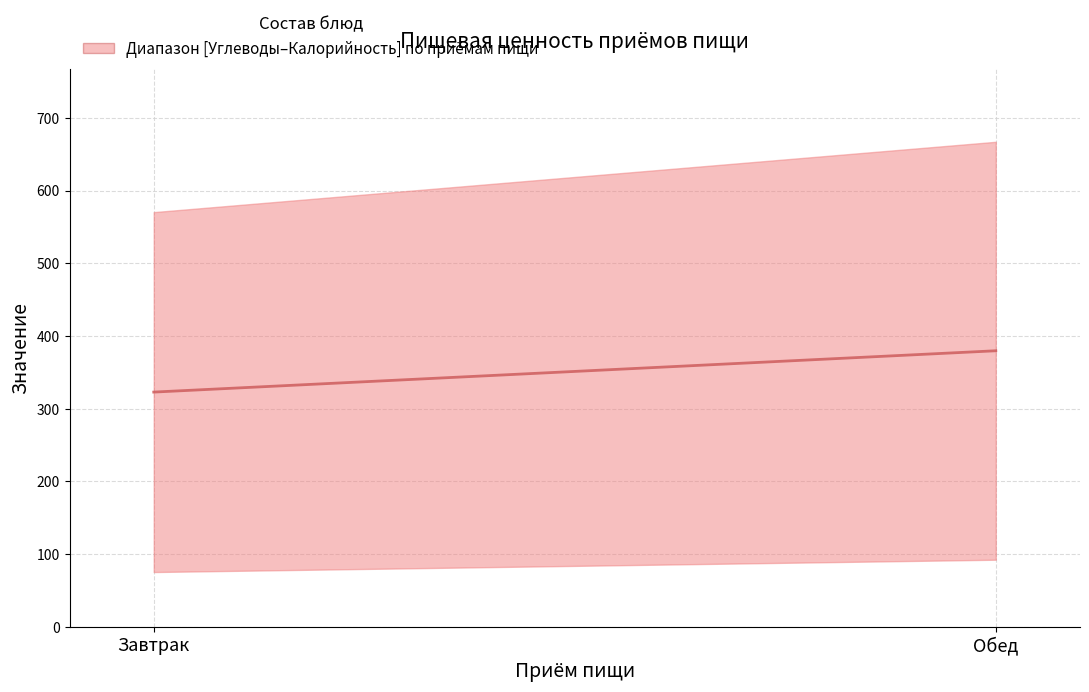

Count the number of categories in the chart.

2